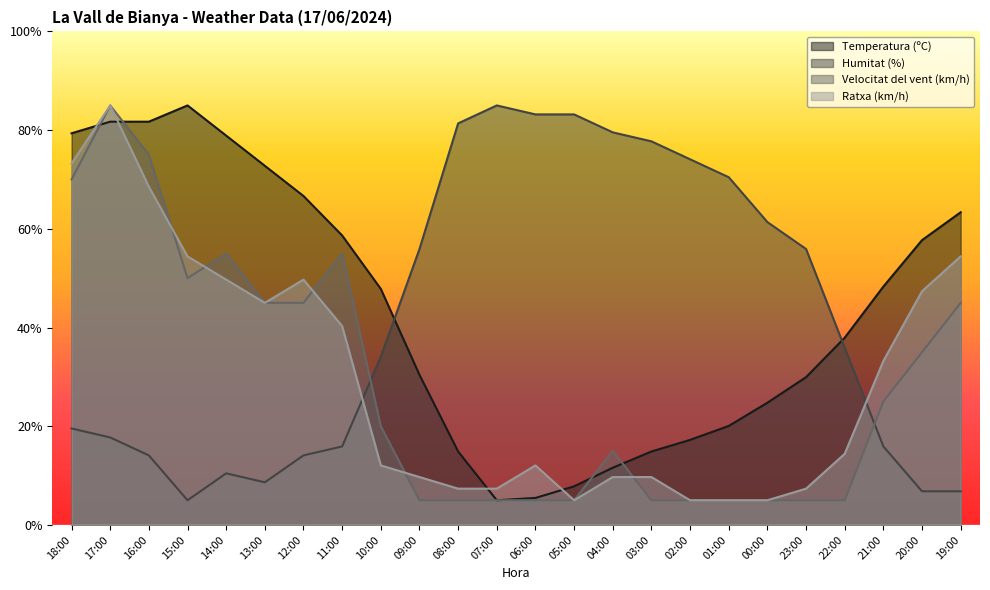

Does the chart display data point markers on the line(s)?

No